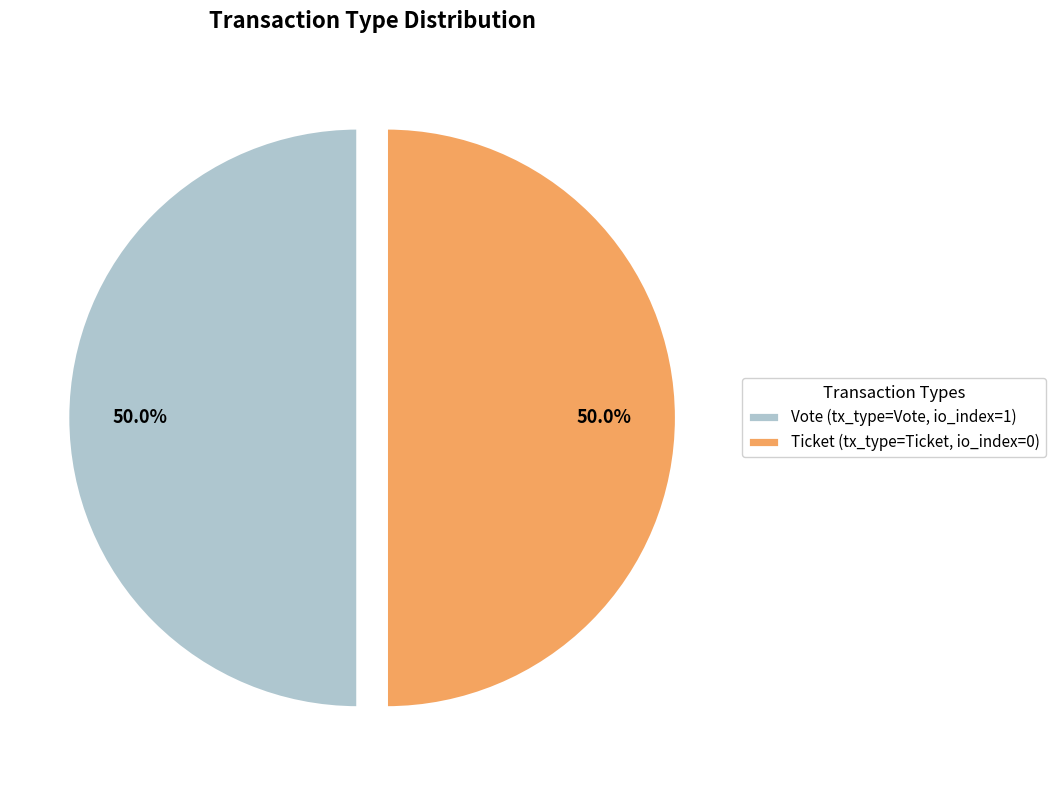

Approximately how many times larger is the value at Vote (tx_type=Vote, io_index=1) compared to Ticket (tx_type=Ticket, io_index=0)?

1.0